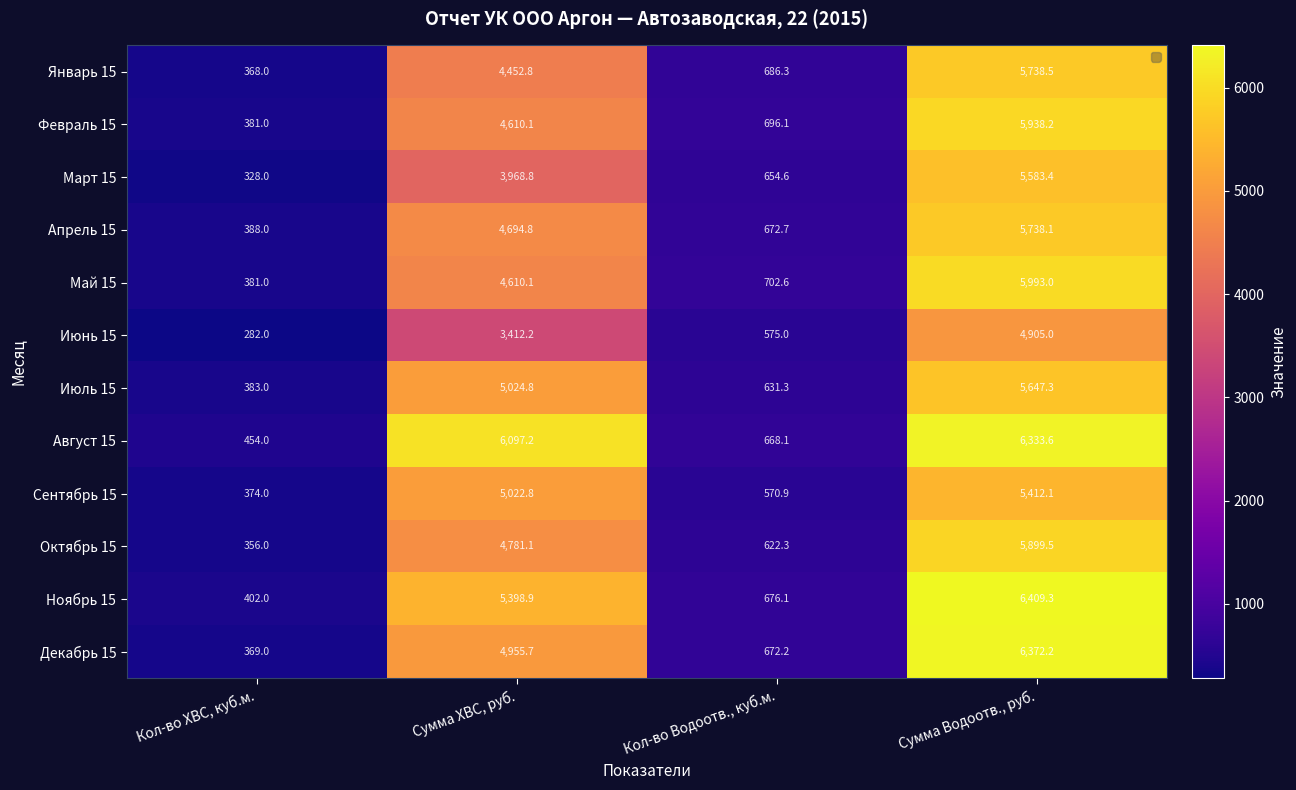

Is it true that Июнь 15 equals 4905.0 at Сумма Водоотв., руб.?

True